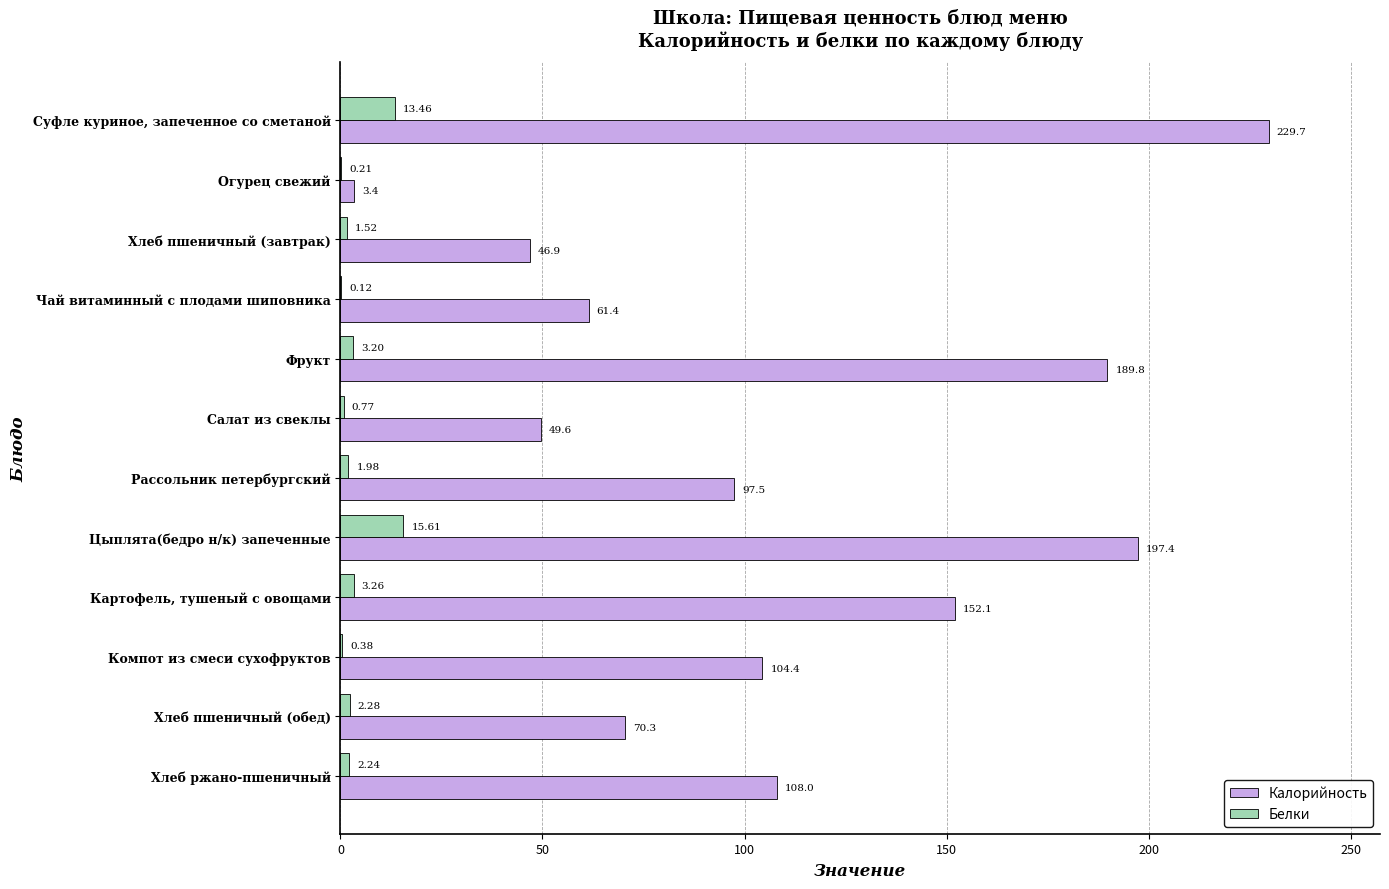

Which category has the highest value in the Калорийность series?

Суфле куриное, запеченное со сметаной